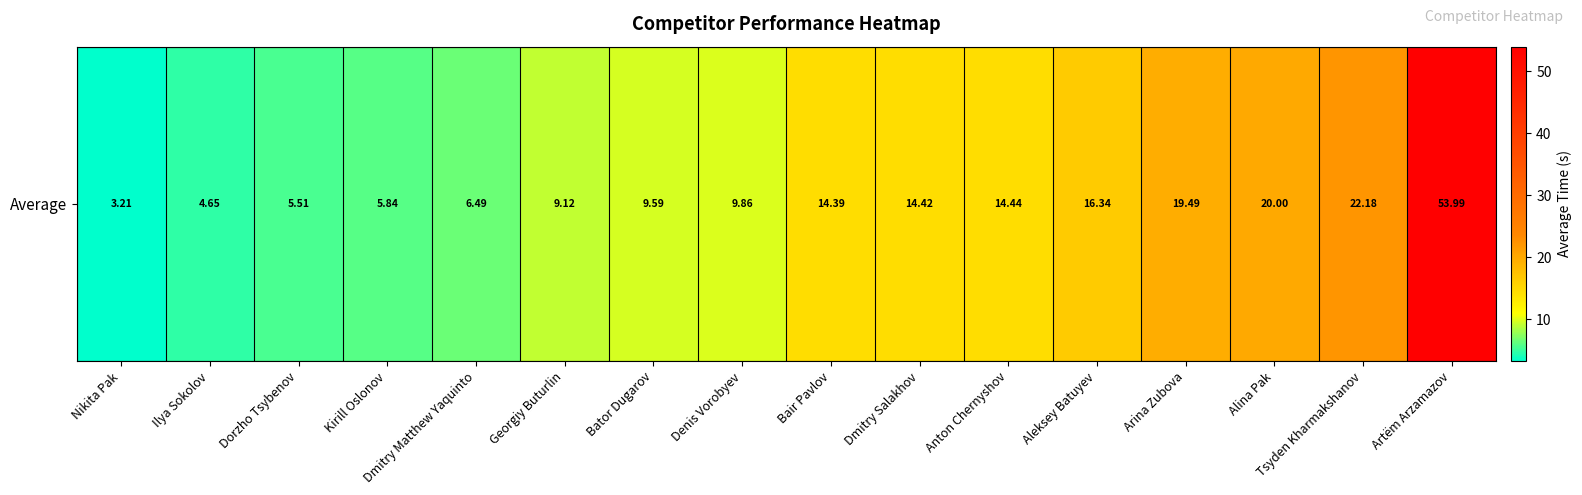

At which category does the chart reach its peak across all series?

Artëm Arzamazov